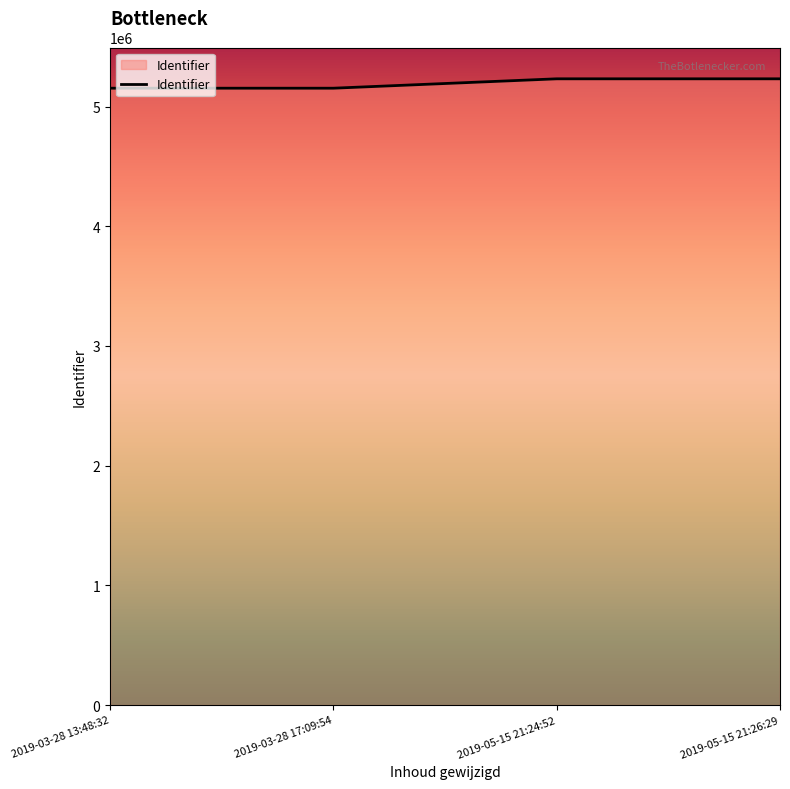

The value at 2019-05-15 21:24:52 is 3652271. True or false?

False